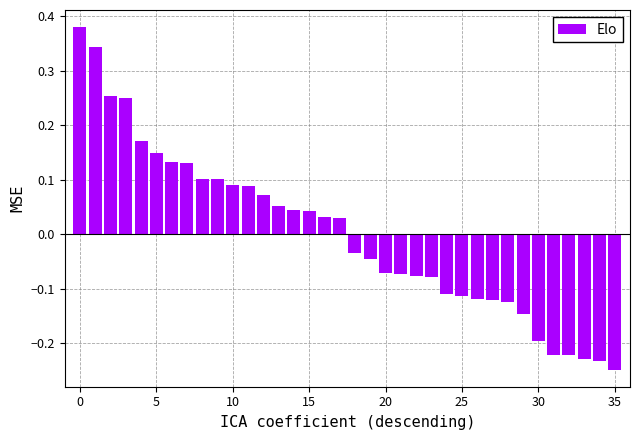

What is the difference between the maximum and second lowest values?

0.6